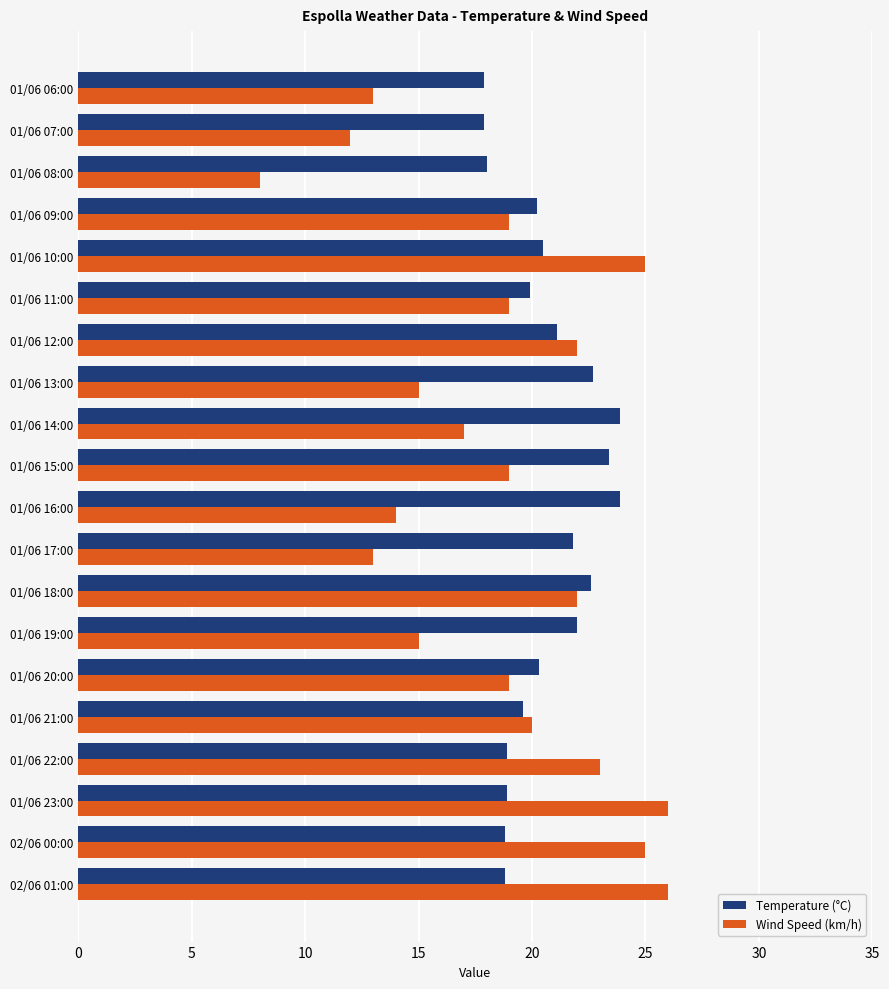

What is the difference between the second highest and second lowest values in the Temperature (°C) series?

6.0